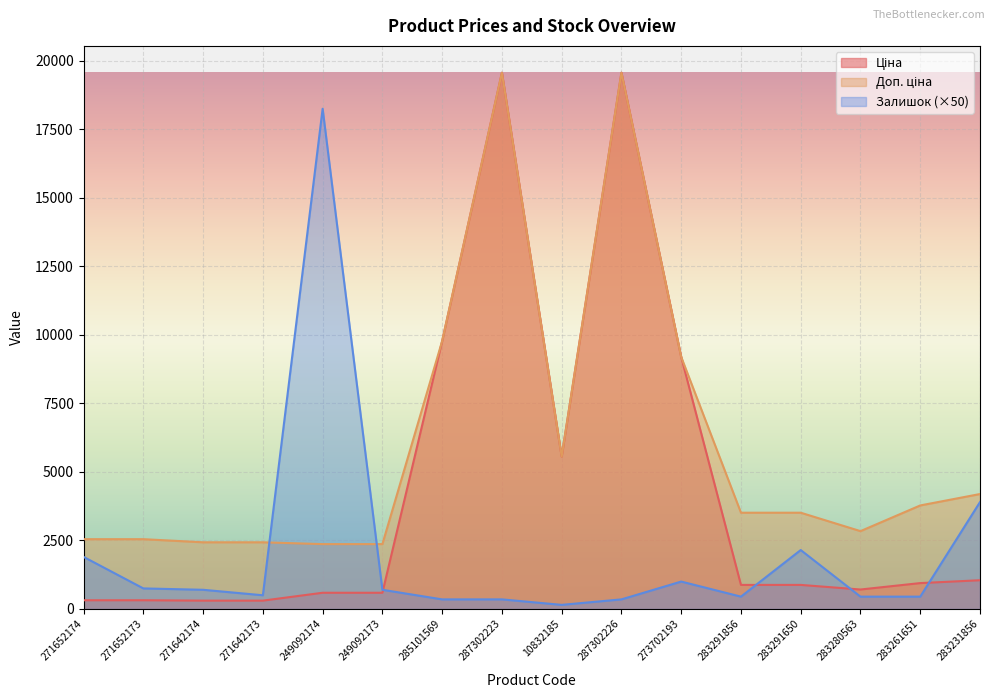

True or false: Ціна and Доп. ціна intersect in this chart.

False